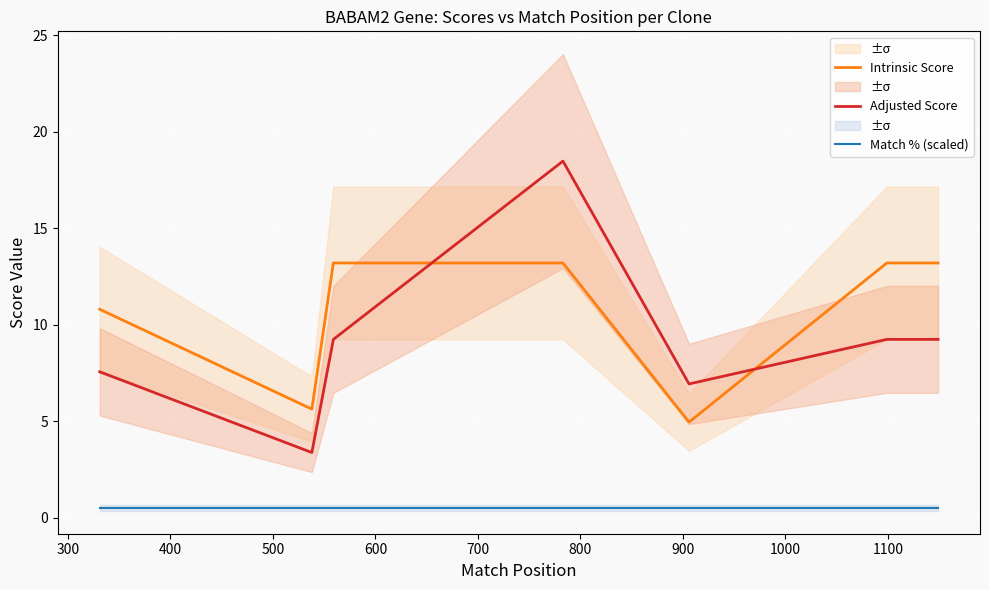

True or false: Match % (scaled) and Intrinsic Score cross at least once.

False